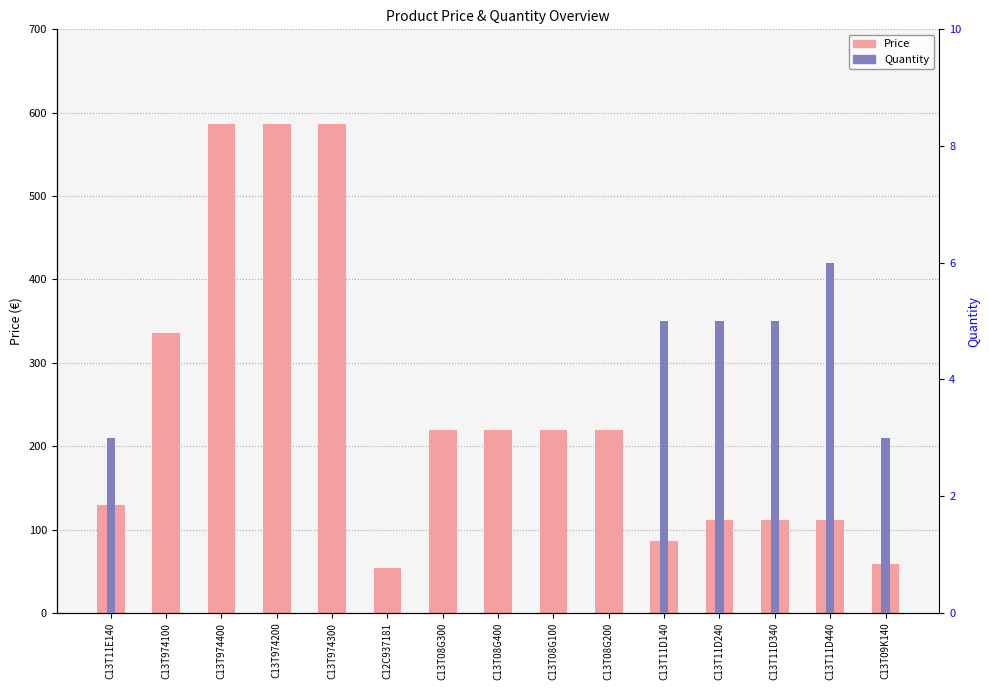

Is it true that Quantity equals 0.0 at C13T974400?

True